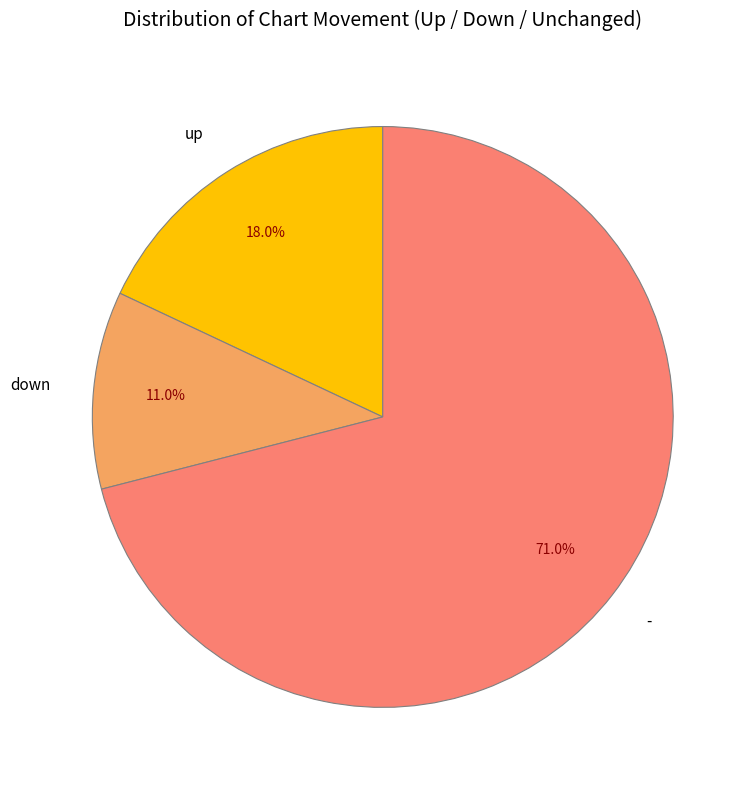

To the nearest percent, what is the difference between the - and down slice percentages?

60%